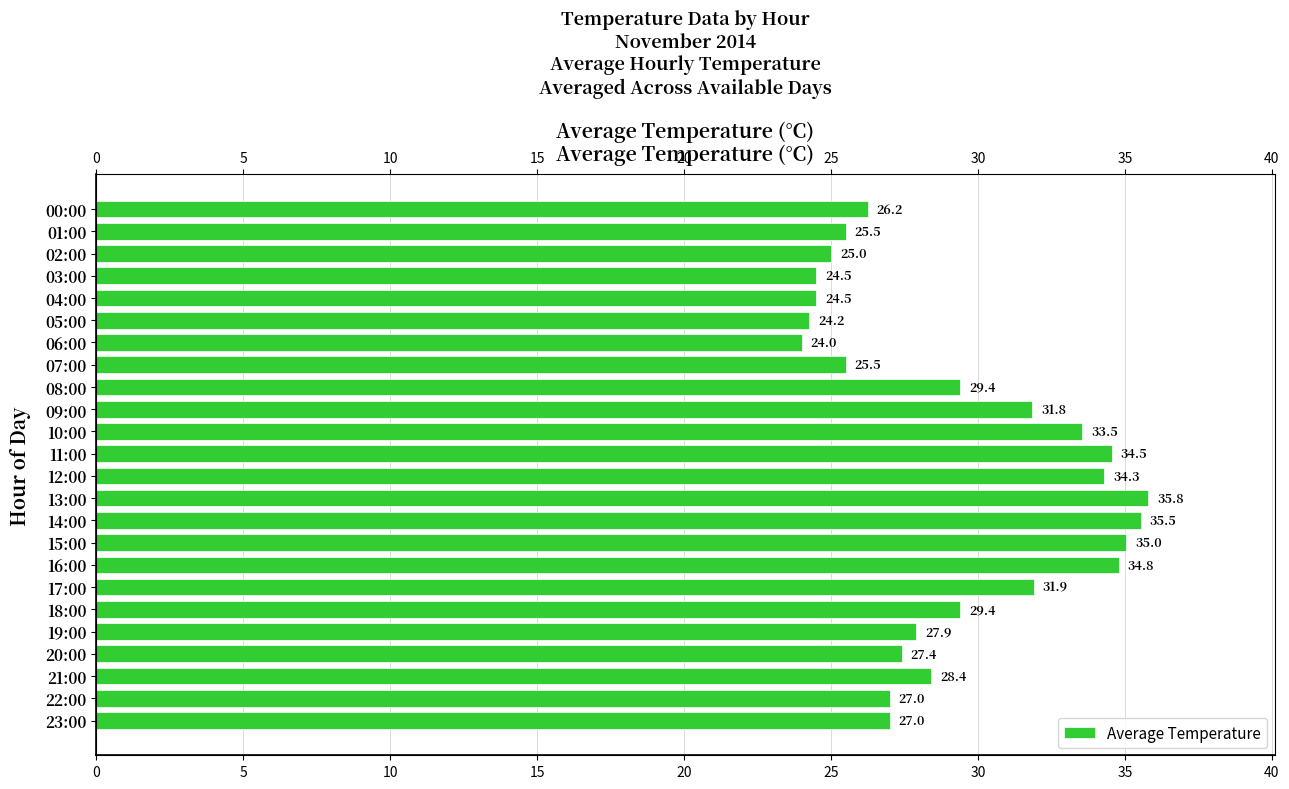

Approximately how many times larger is the value at 12:00 compared to 19:00?

1.2